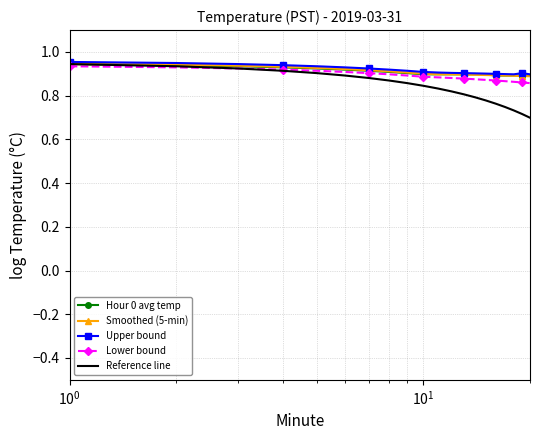

Which series has the largest range (max minus min)?

Reference line